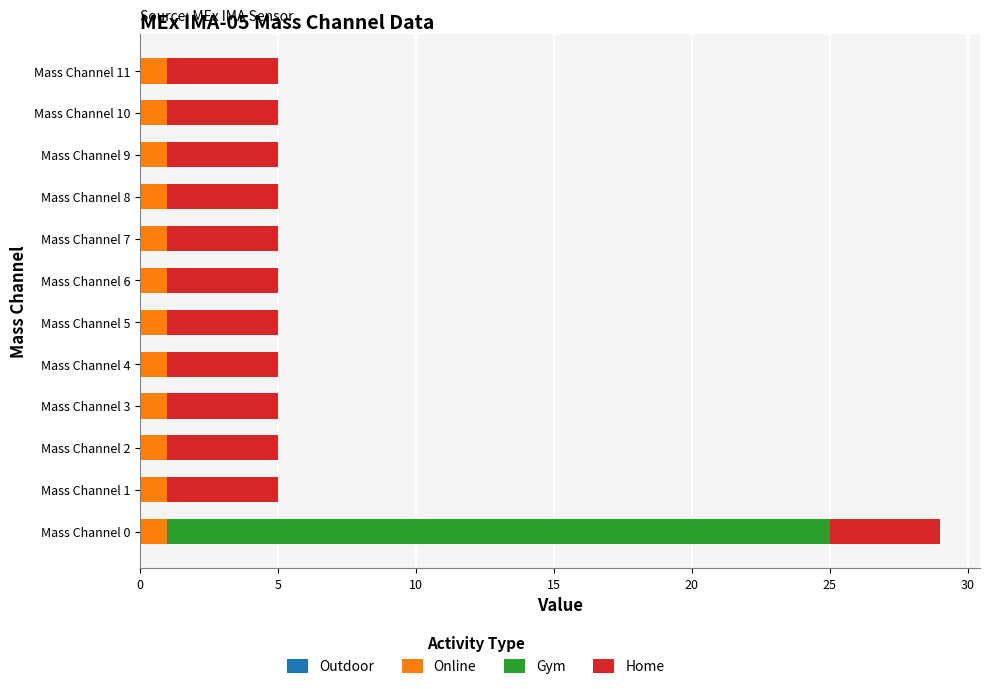

At which category is the sum across all series the highest?

Mass Channel 0